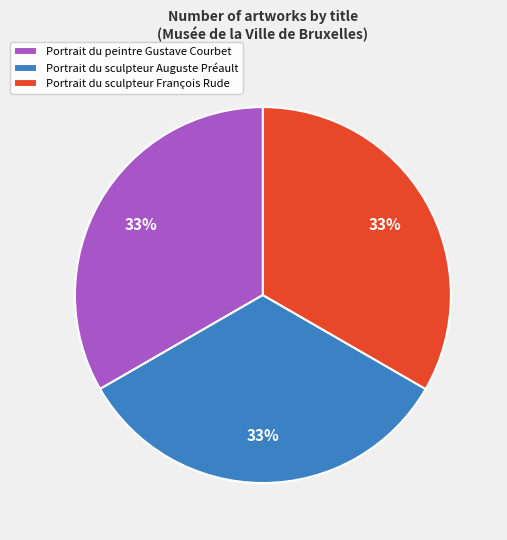

The Portrait du sculpteur François Rude slice represents 33% of the pie. True or false?

True